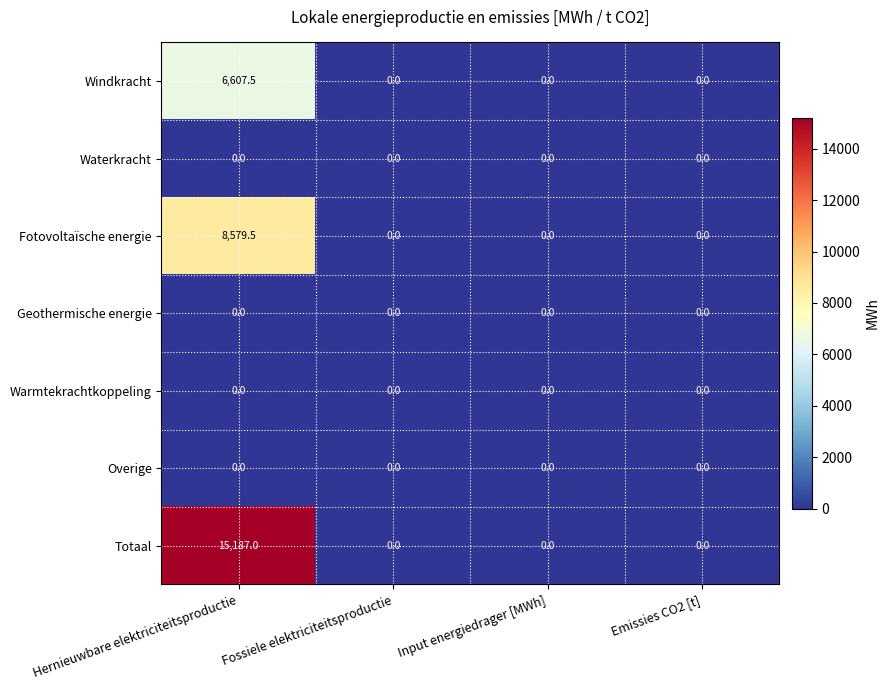

Reading left to right, extract all data points from this chart.

Windkracht: Hernieuwbare elektriciteitsproductie=6607.5	Fossiele elektriciteitsproductie=0.0	Input energiedrager [MWh]=0.0	Emissies CO2 [t]=0.0
Waterkracht: Hernieuwbare elektriciteitsproductie=0.0	Fossiele elektriciteitsproductie=0.0	Input energiedrager [MWh]=0.0	Emissies CO2 [t]=0.0
Fotovoltaïsche energie: Hernieuwbare elektriciteitsproductie=8579.5	Fossiele elektriciteitsproductie=0.0	Input energiedrager [MWh]=0.0	Emissies CO2 [t]=0.0
Geothermische energie: Hernieuwbare elektriciteitsproductie=0.0	Fossiele elektriciteitsproductie=0.0	Input energiedrager [MWh]=0.0	Emissies CO2 [t]=0.0
Warmtekrachtkoppeling: Hernieuwbare elektriciteitsproductie=0.0	Fossiele elektriciteitsproductie=0.0	Input energiedrager [MWh]=0.0	Emissies CO2 [t]=0.0
Overige: Hernieuwbare elektriciteitsproductie=0.0	Fossiele elektriciteitsproductie=0.0	Input energiedrager [MWh]=0.0	Emissies CO2 [t]=0.0
Totaal: Hernieuwbare elektriciteitsproductie=15187.0	Fossiele elektriciteitsproductie=0.0	Input energiedrager [MWh]=0.0	Emissies CO2 [t]=0.0